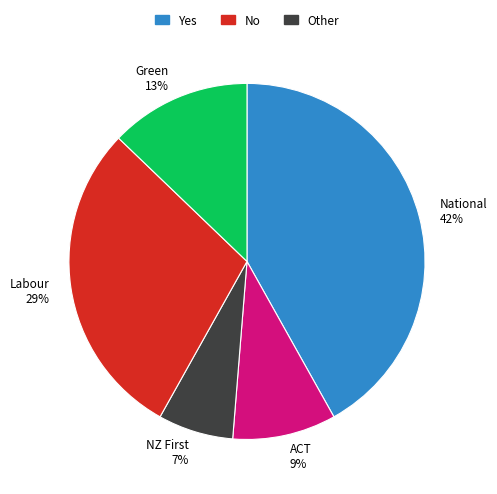

What percentage is the Labour slice, to the nearest percent?

29%